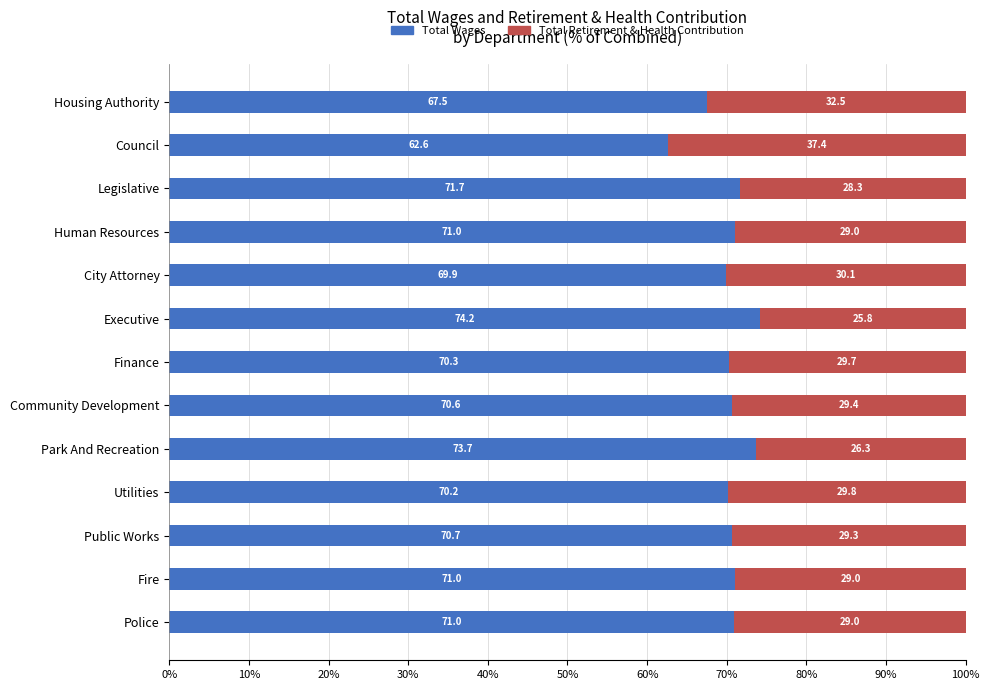

What are all the series names shown in the legend?

Total Wages, Total Retirement & Health Contribution